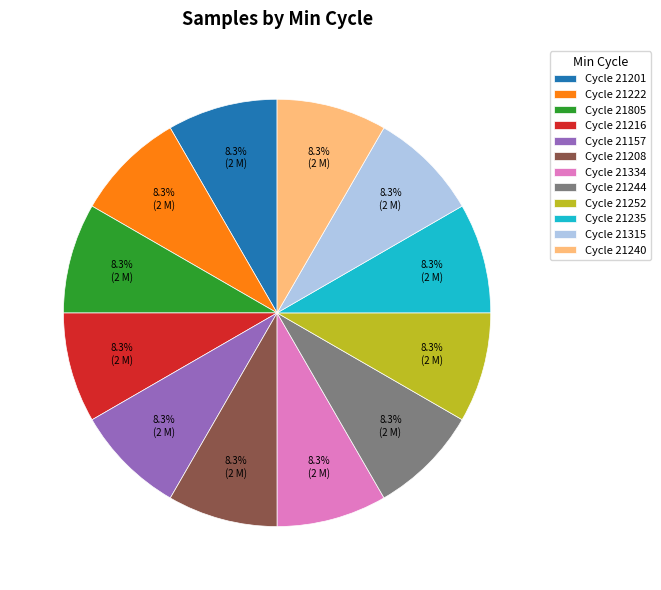

What is the ratio of the value at Cycle 21157 to the value at Cycle 21208?

1.0